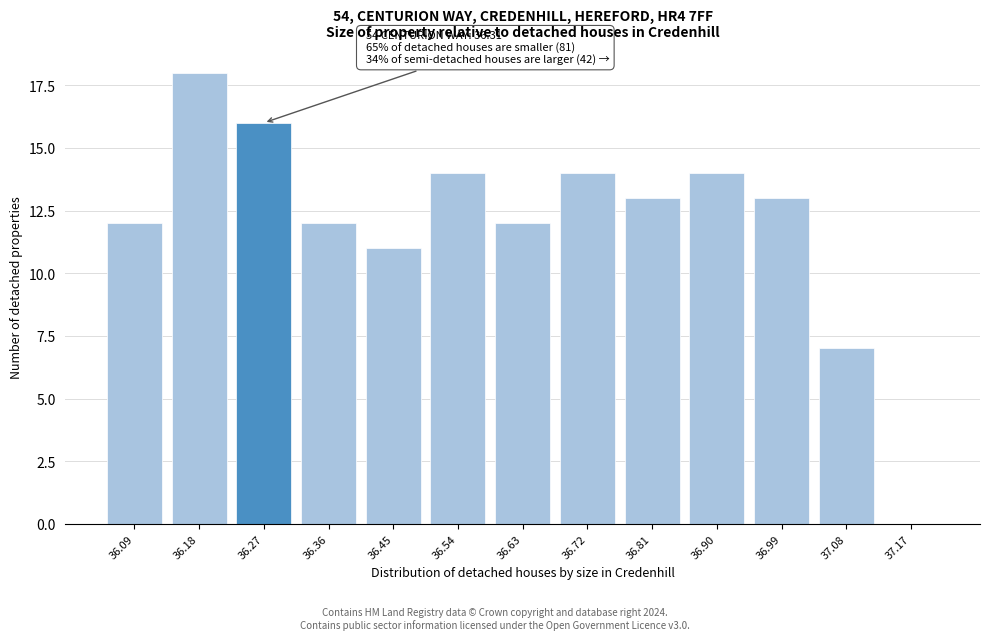

Reading left to right, extract all data points from this chart.

36.09=12	36.18=18	36.27=16	36.36=12	36.45=11	36.54=14	36.63=12	36.72=14	36.81=13	36.90=14	36.99=13	37.08=7	37.17=0